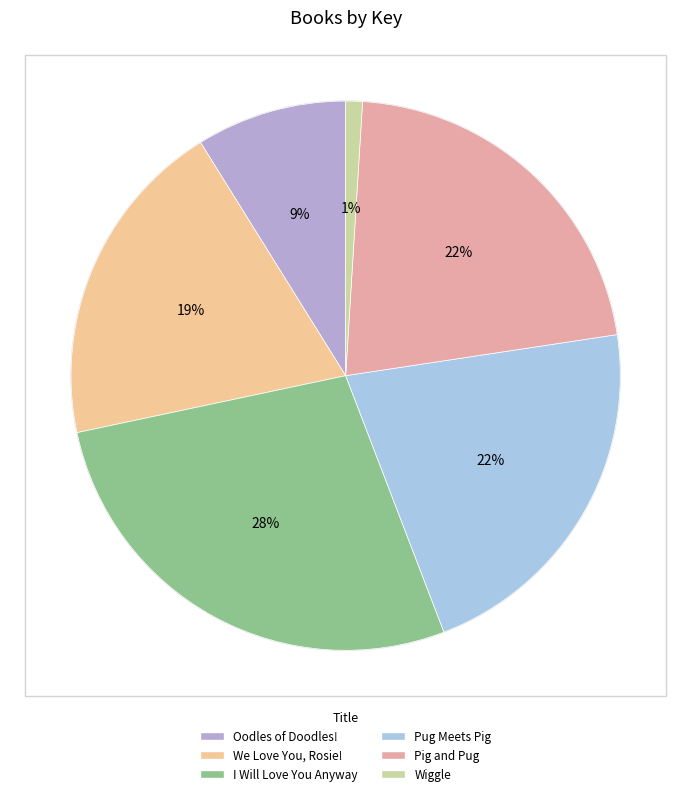

To the nearest percent, what is the difference between the largest and smallest slice percentages?

27%